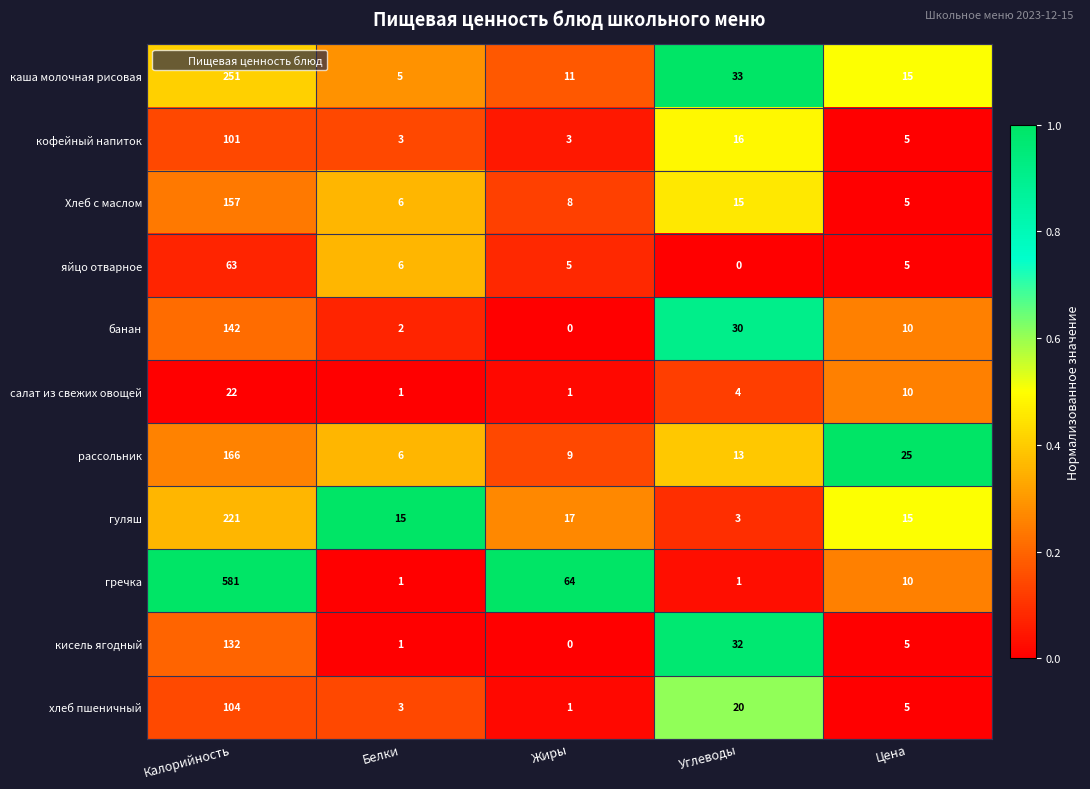

What is the average value of the кофейный напиток series?

26